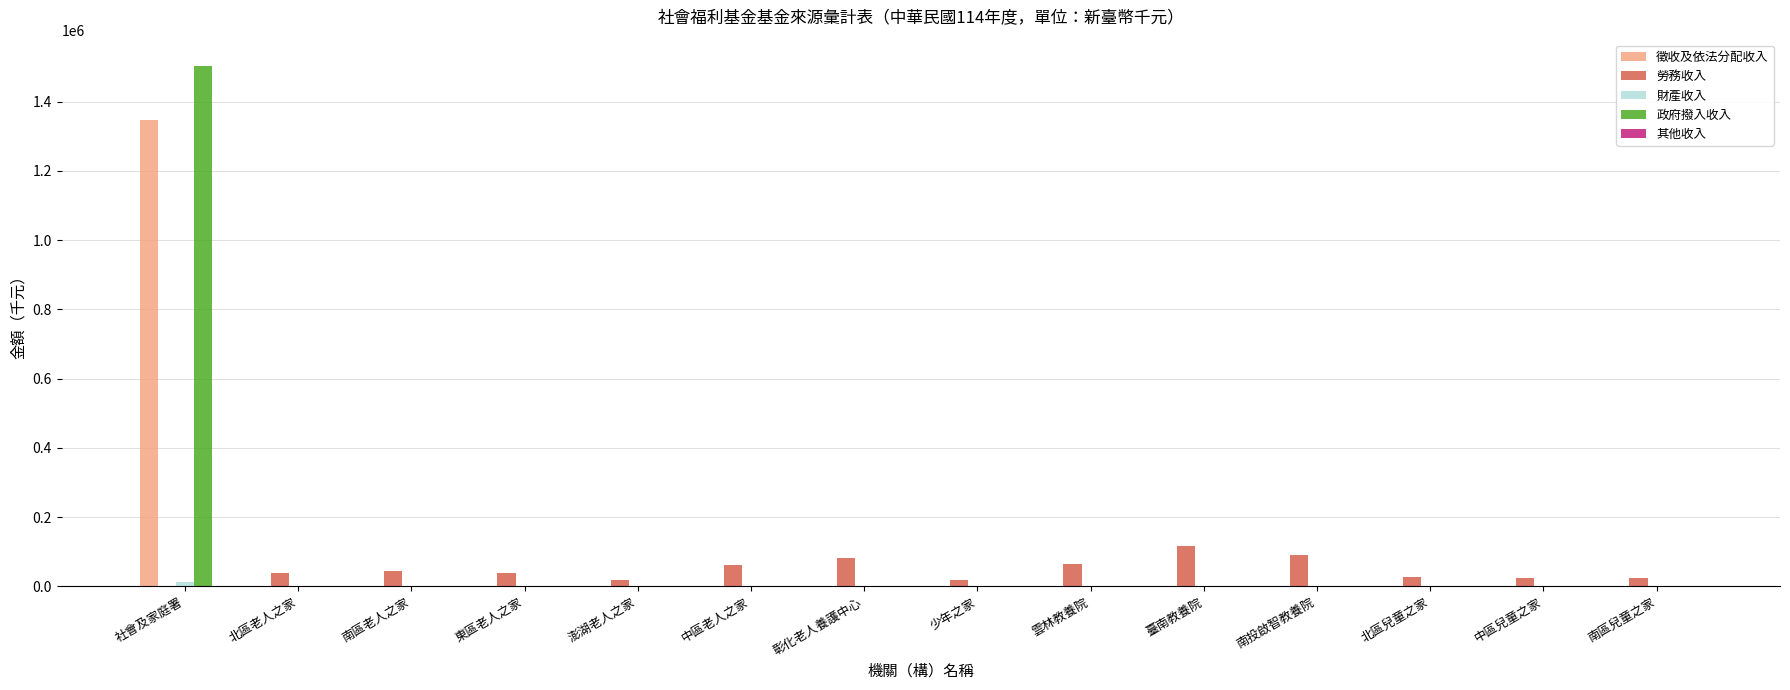

Are the bars grouped side by side (vs. stacked)?

Yes